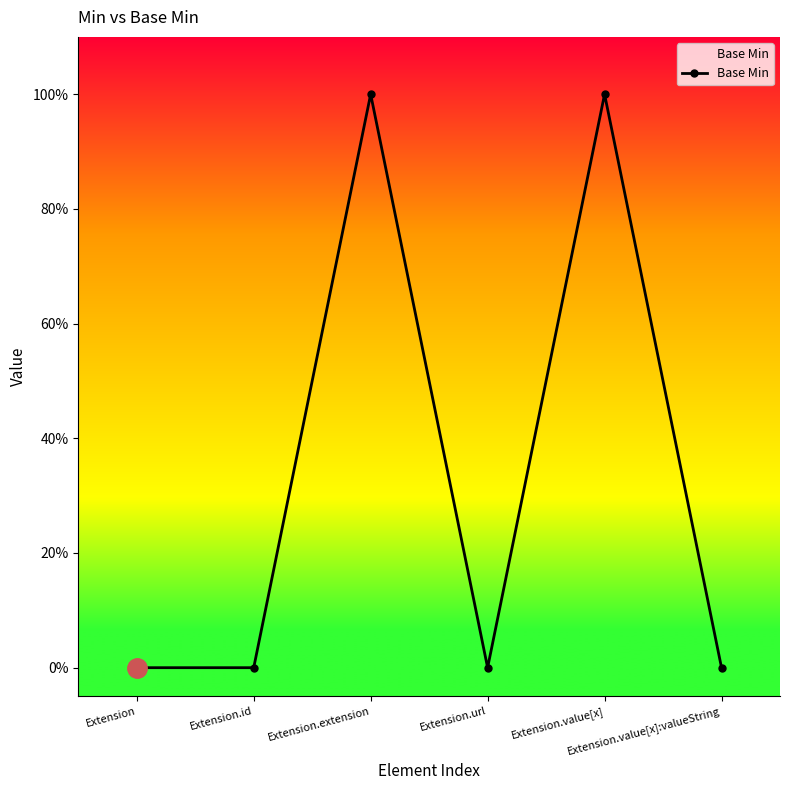

Rank the categories by value from highest to lowest.

Extension.extension, Extension.value[x], Extension, Extension.id, Extension.url, Extension.value[x]:valueString